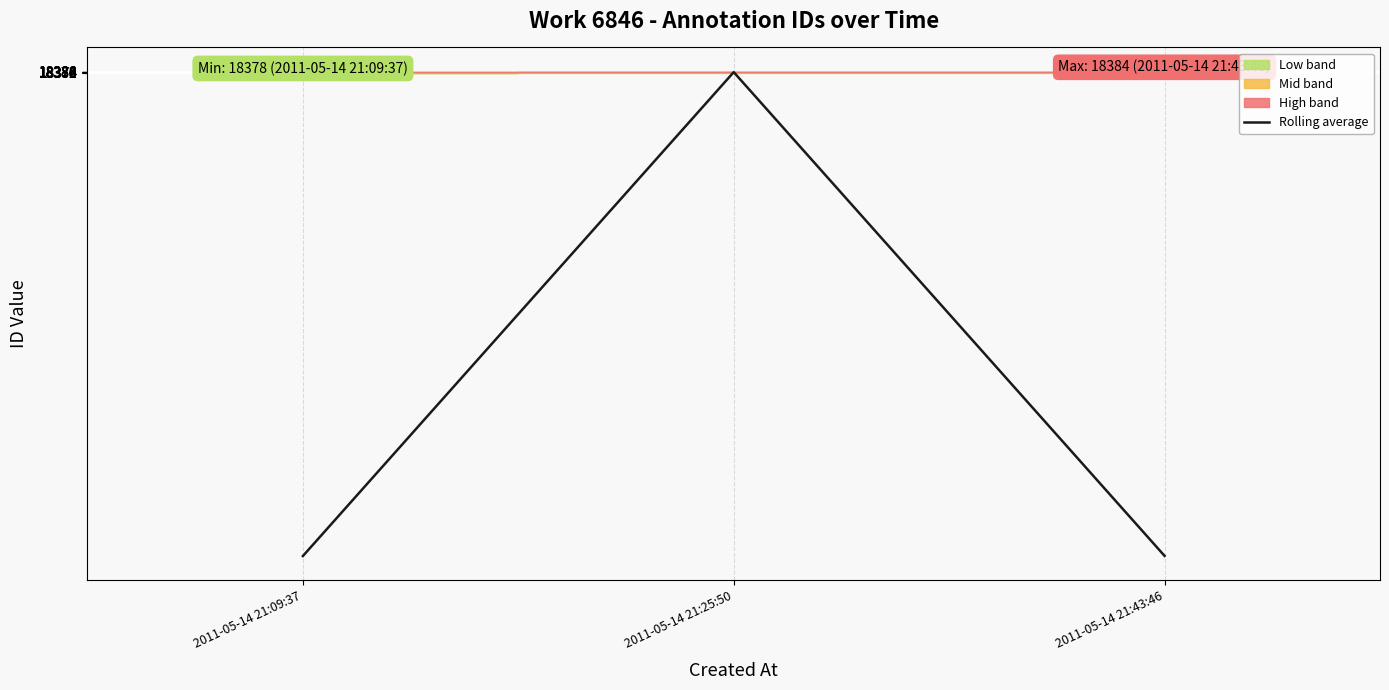

At which label does the data first exceed 12255?

2011-05-14 21:25:50